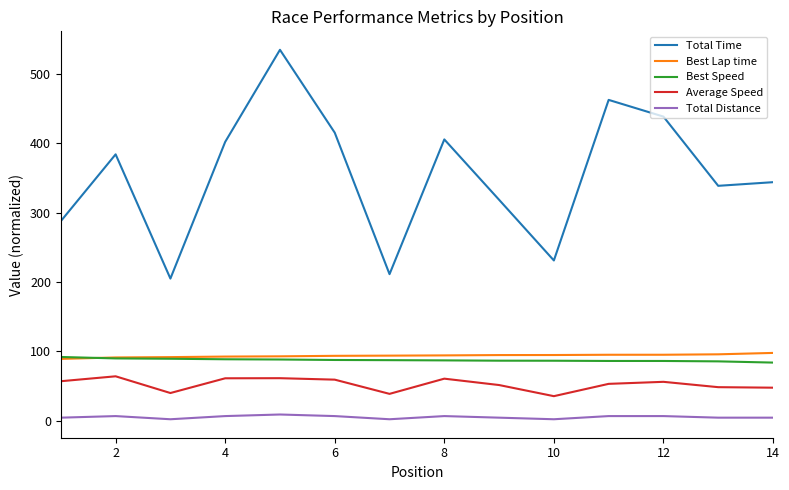

True or false: Total Time and Total Distance cross at least once.

False